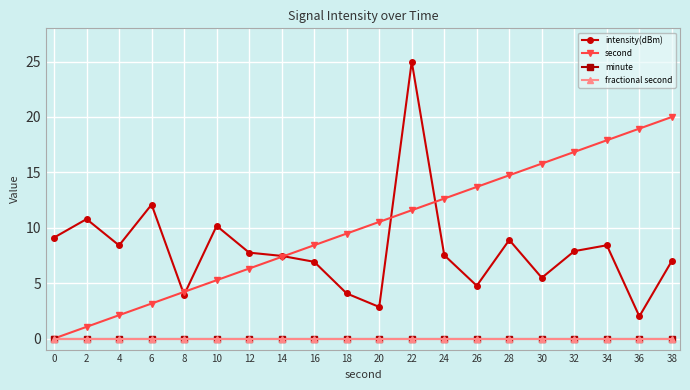

True or false: fractional second has more than 2 interior local peaks.

False